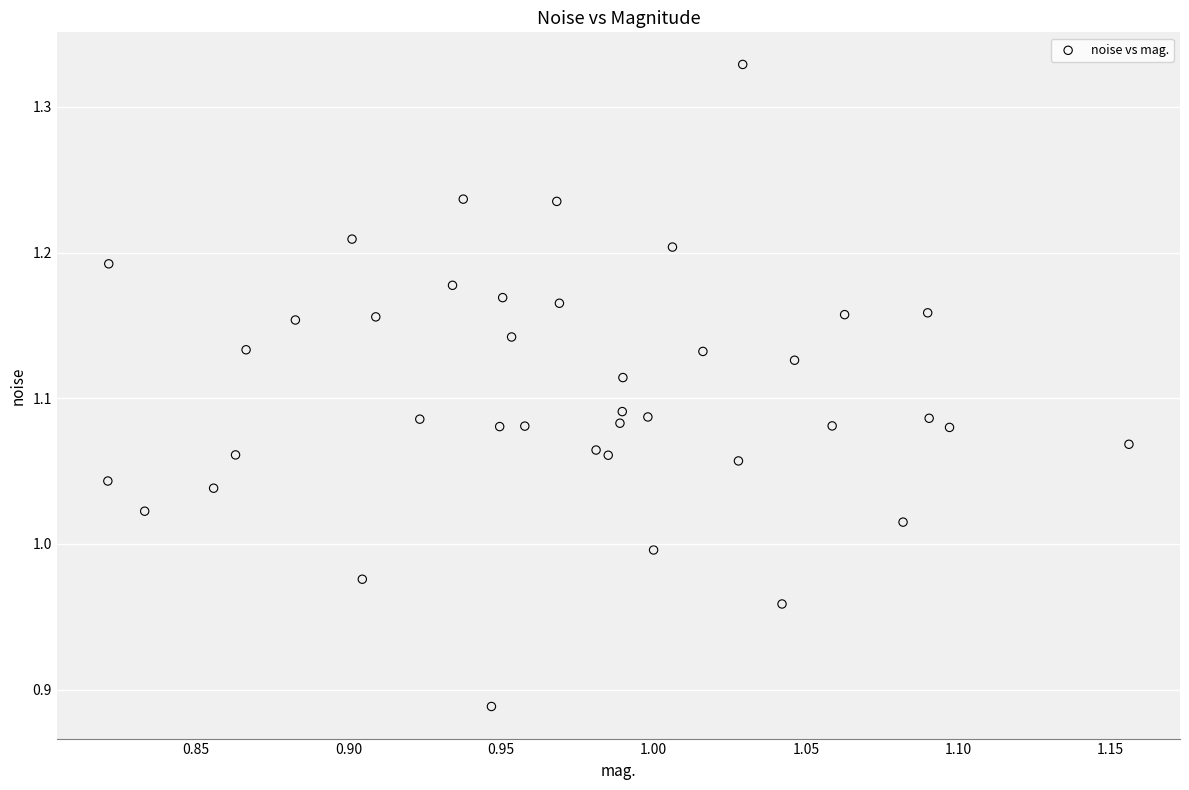

What is the range of X values (max minus min)?

0.3